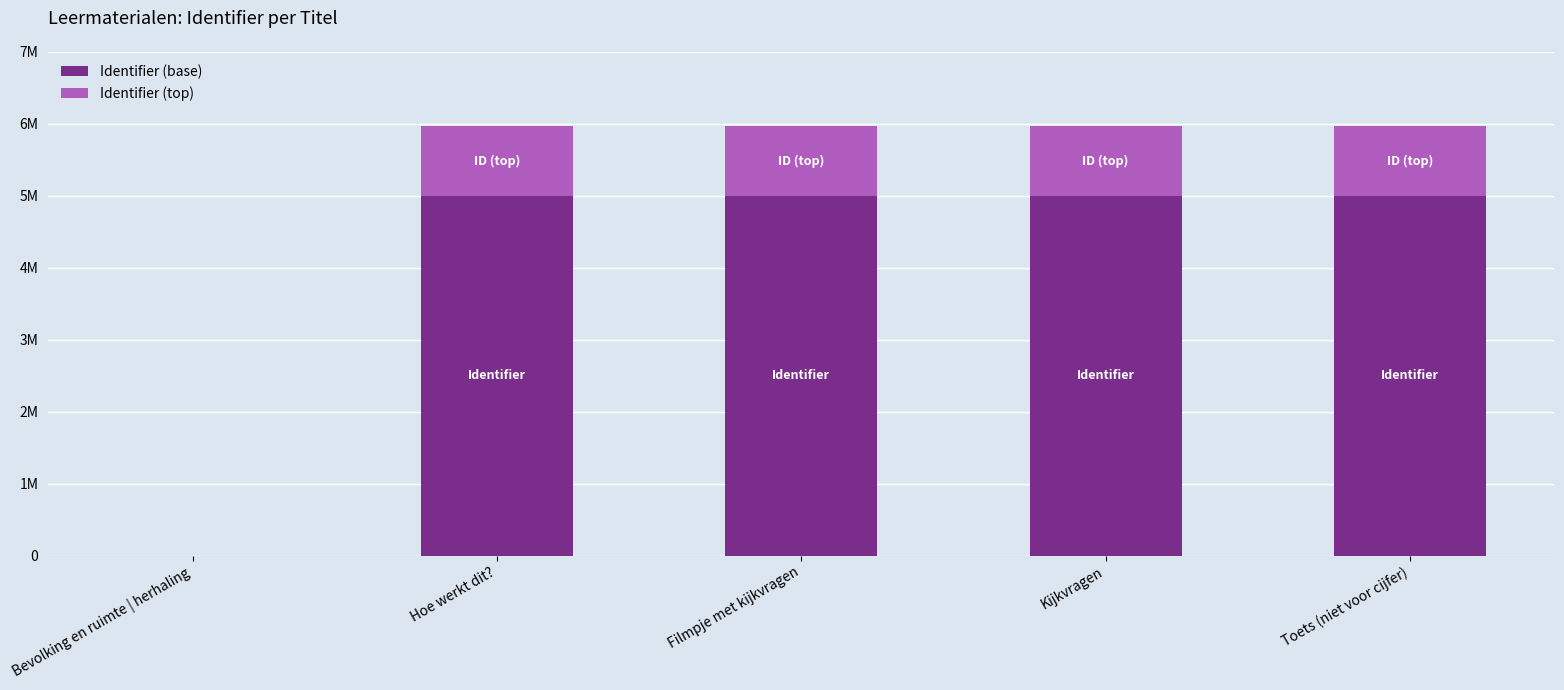

Does the chart contain stacked bars?

Yes